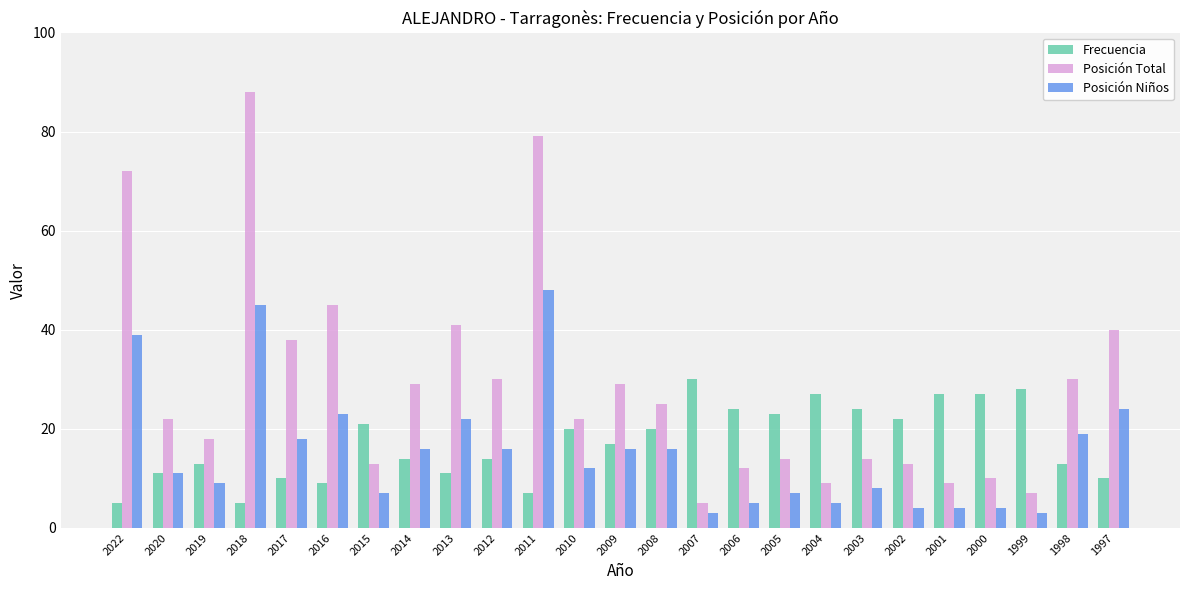

How many groups of bars are there?

25